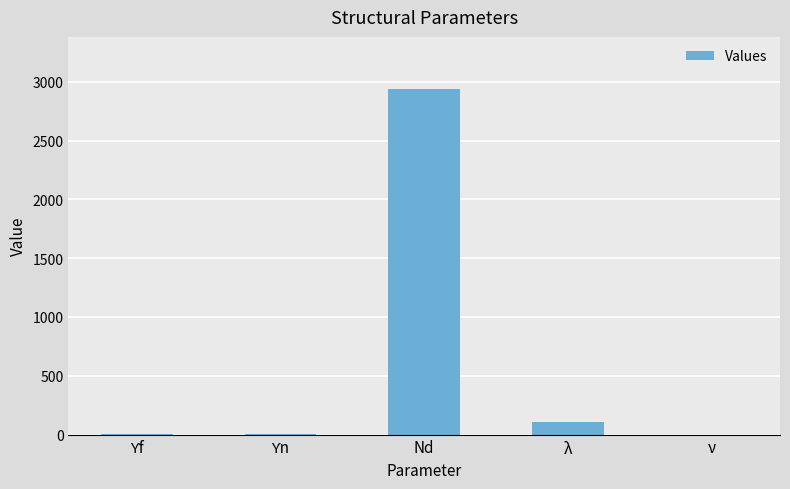

What is the maximum value shown in the chart?

2940.0